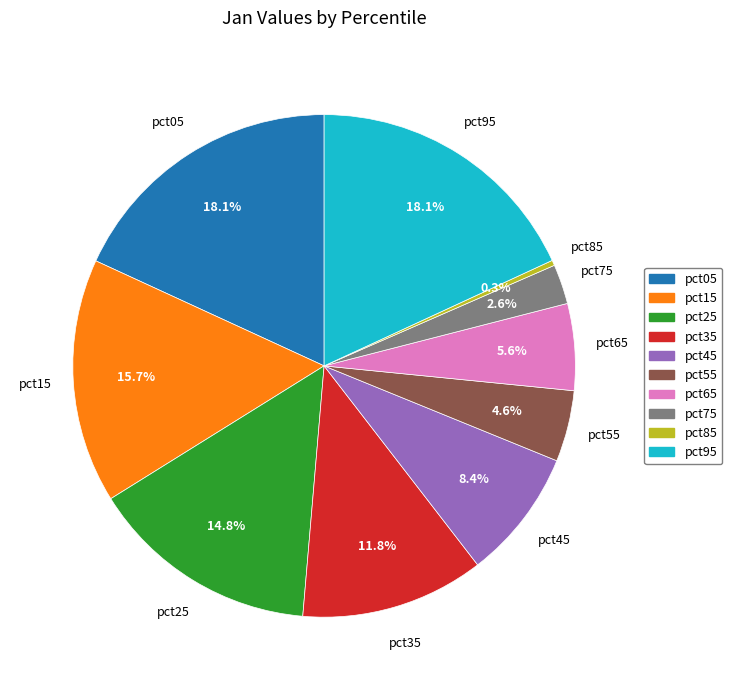

What is the total percentage of pct95 and pct85?

18.4%